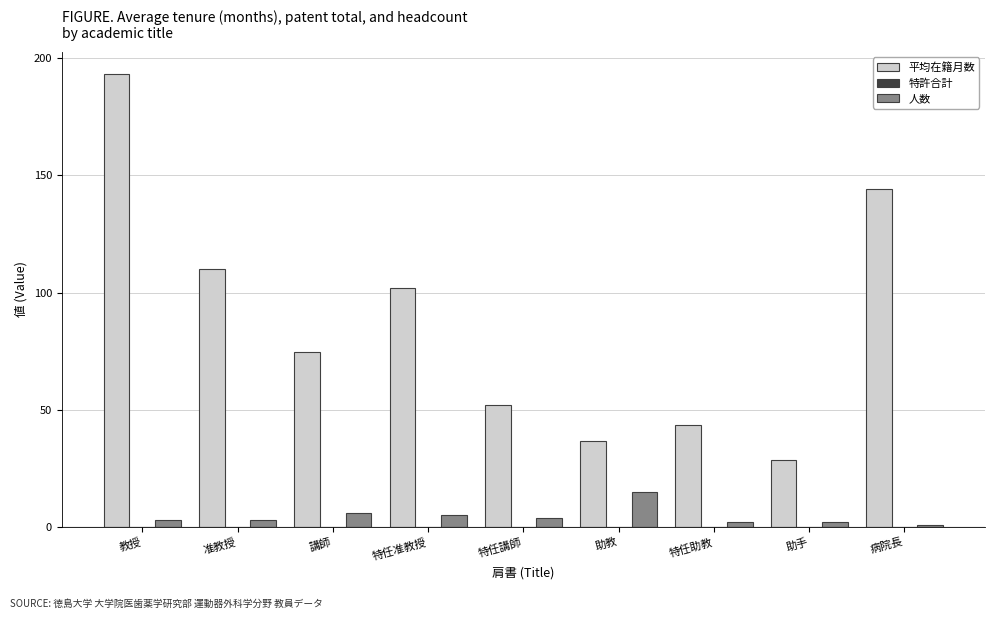

Reading left to right, list all the values displayed in this chart.

平均在籍月数: 193.0	110.0	74.5	101.8	52.0	36.5	43.5	28.5	144.0
人数: 3.0	3.0	6.0	5.0	4.0	15.0	2.0	2.0	1.0